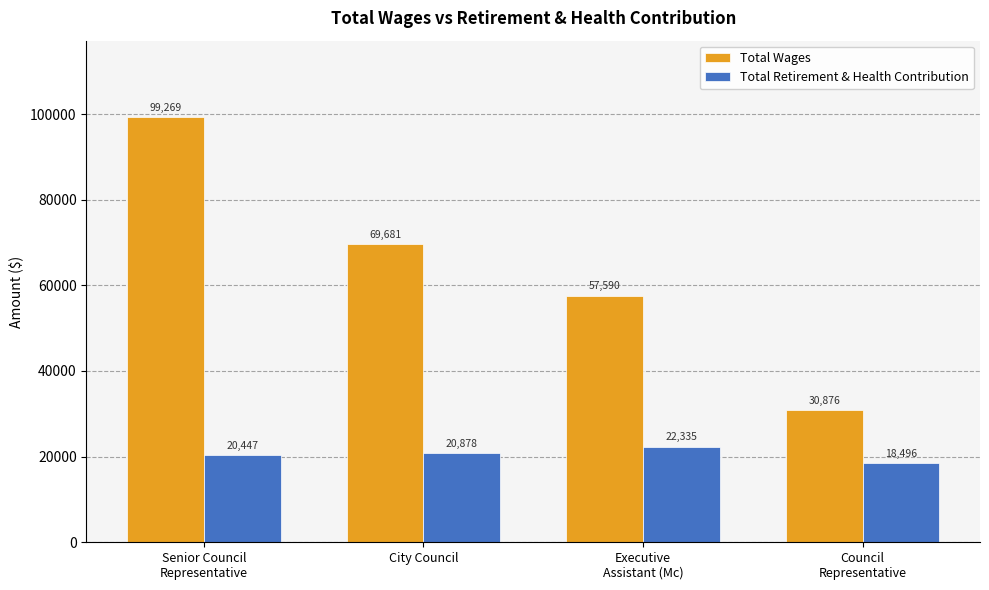

Is the value of Total Retirement & Health Contribution at Senior Council
Representative greater than the value of Total Wages at Senior Council
Representative?

No